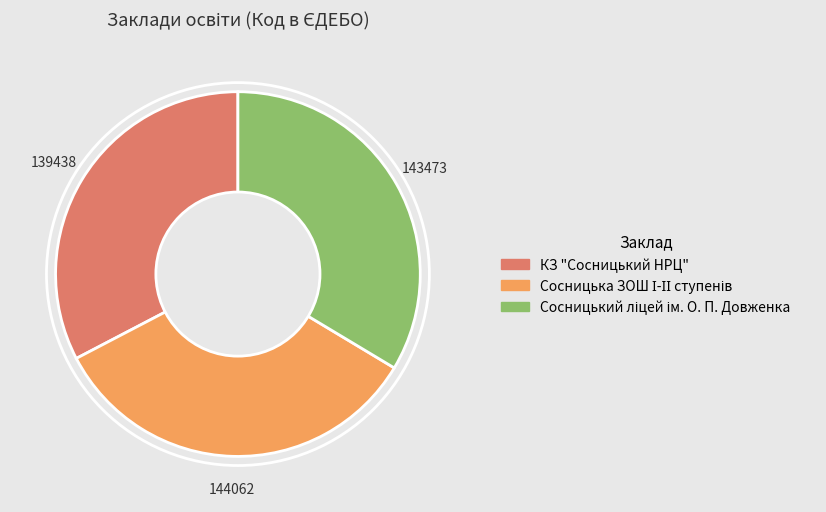

Is it true that КЗ "Сосницький НРЦ" is 33% of the pie?

True